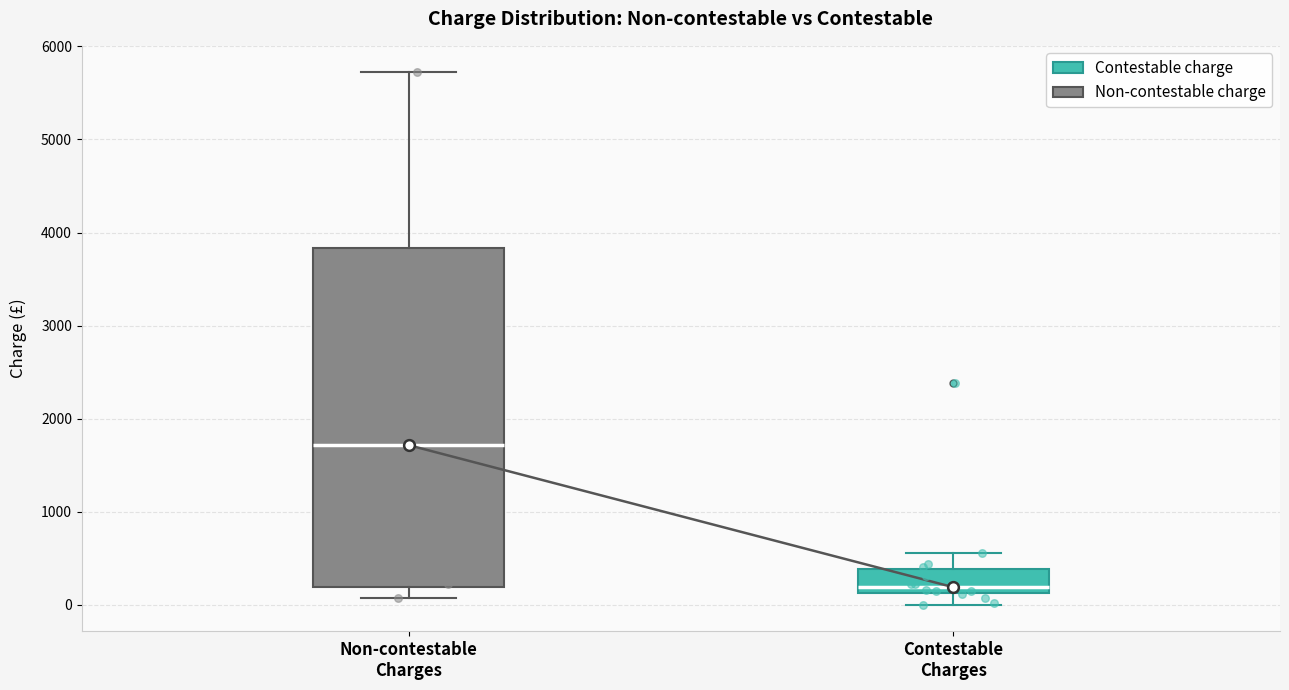

Which box is the tallest, from its lower edge to its upper edge?

Non-contestable Charges